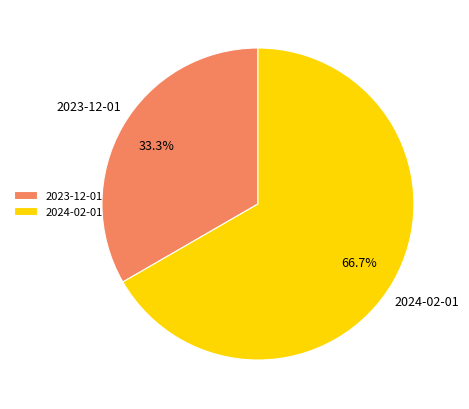

Which slice represents more than half of the pie?

2024-02-01